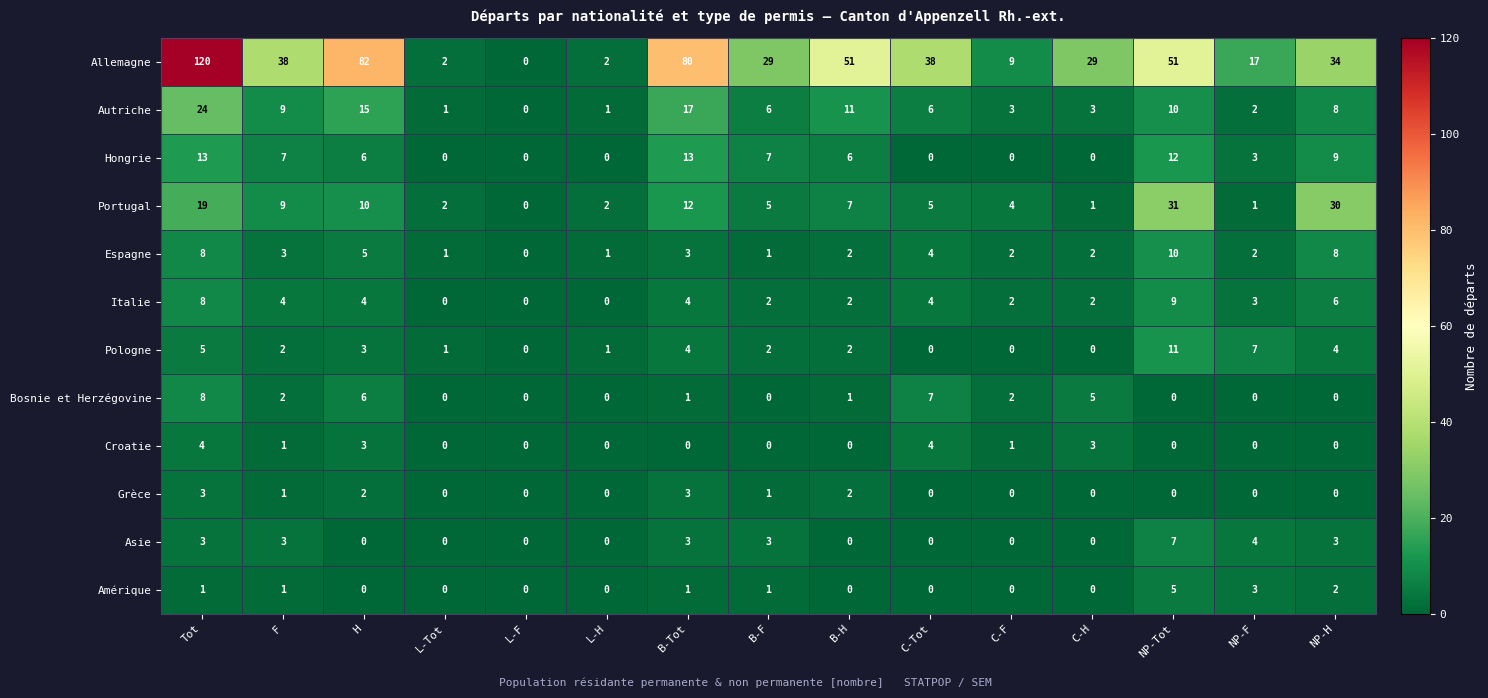

Read the Hongrie value at B-H.

6